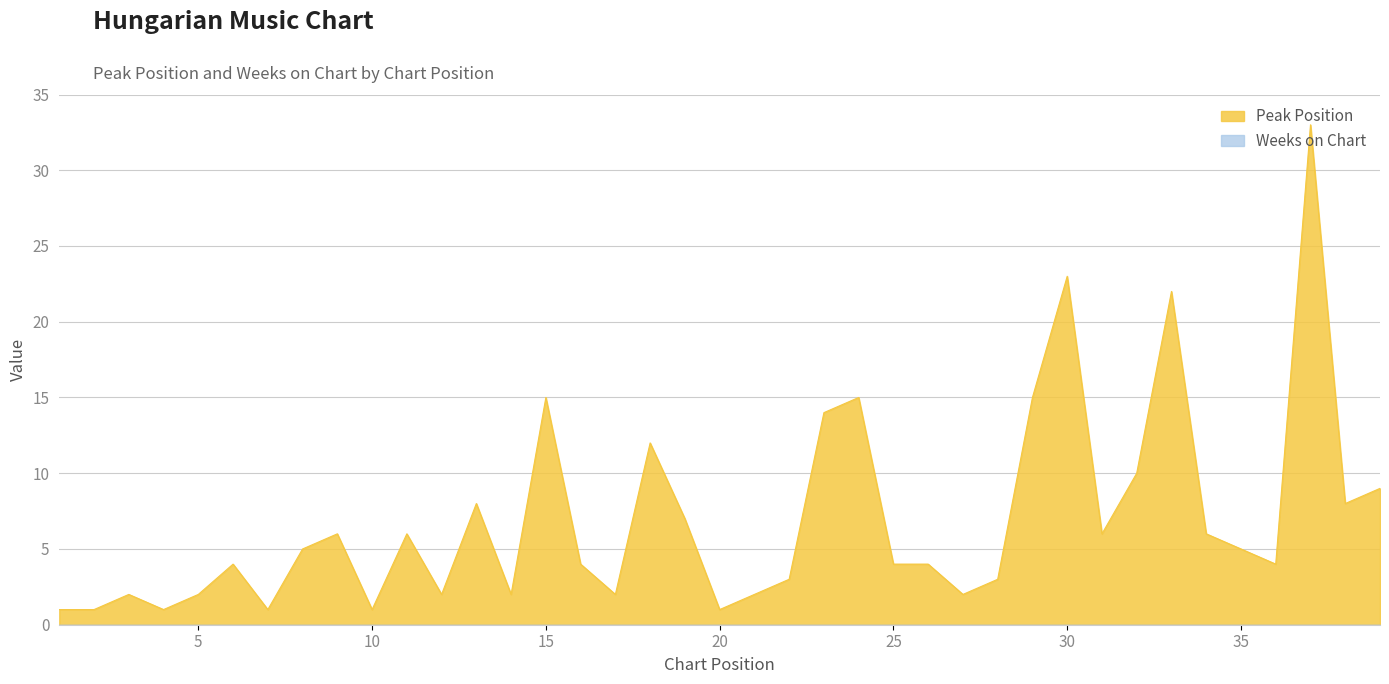

Reading left to right, what are all the values shown in this chart?

1	1	2	1	2	4	1	5	6	1	6	2	8	2	15	4	2	12	7	1	2	3	14	15	4	4	2	3	15	23	6	10	22	6	5	4	33	8	9